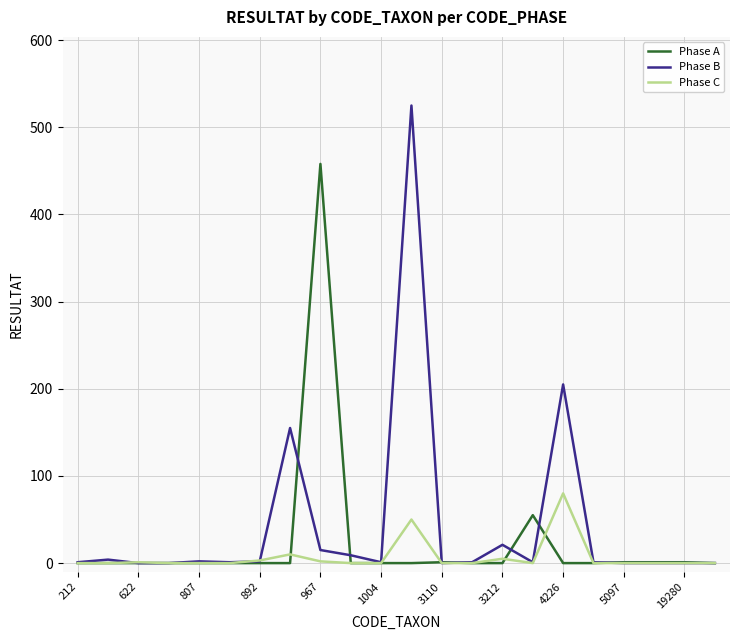

What is the highest value of the Phase C series?

80